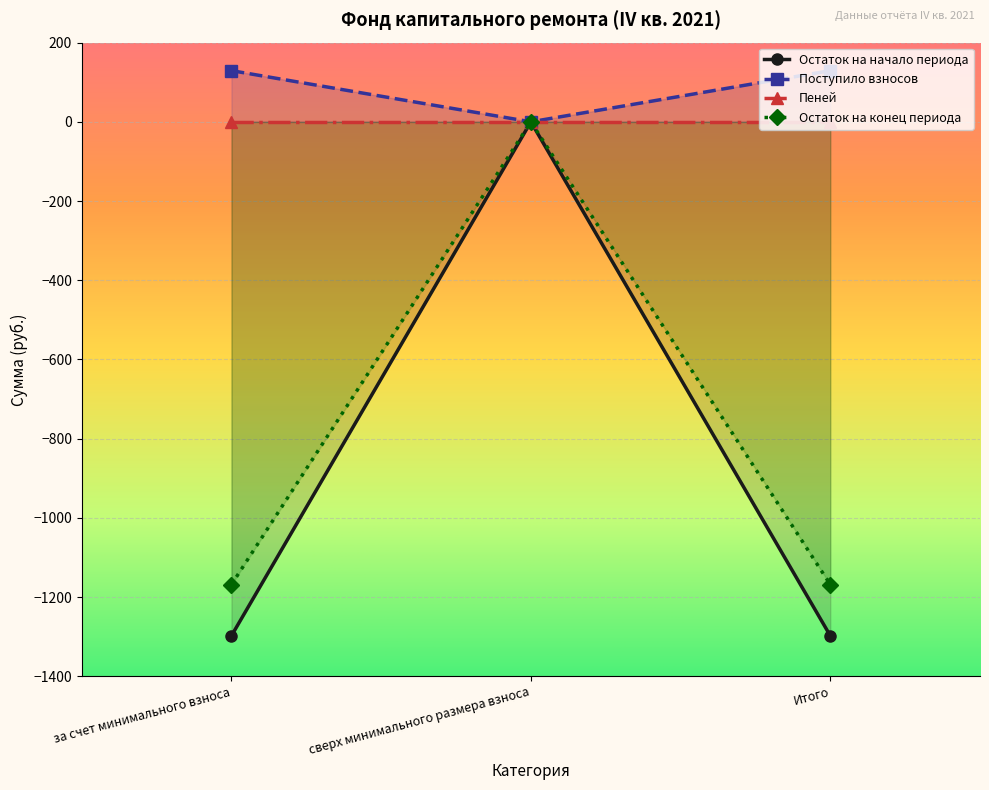

What is the average value of the Поступило взносов series?

86.2